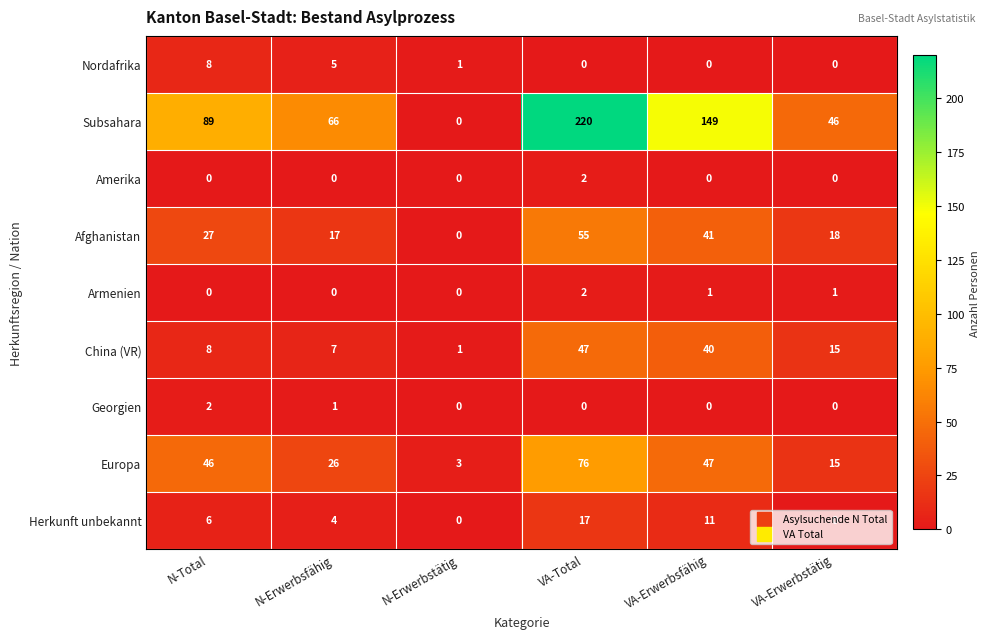

List the labels in order of China (VR) value, largest first.

VA-Total, VA-Erwerbsfähig, VA-Erwerbstätig, N-Total, N-Erwerbsfähig, N-Erwerbstätig